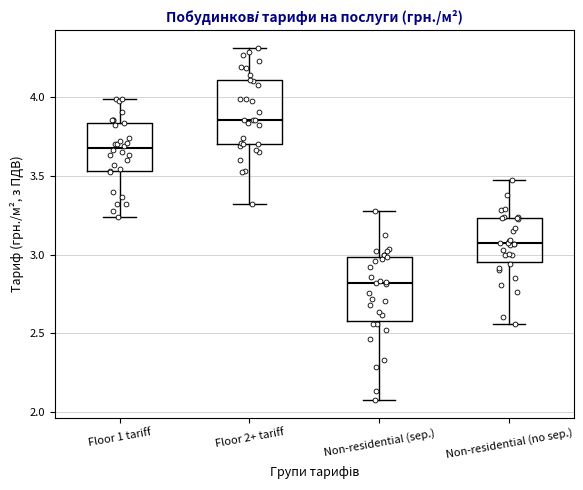

Which box has the highest median line?

Floor 2+ tariff